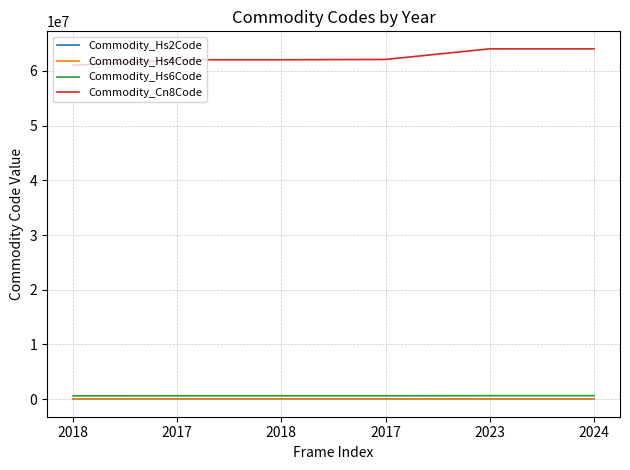

What is the label of the 4th point from the right?

2018